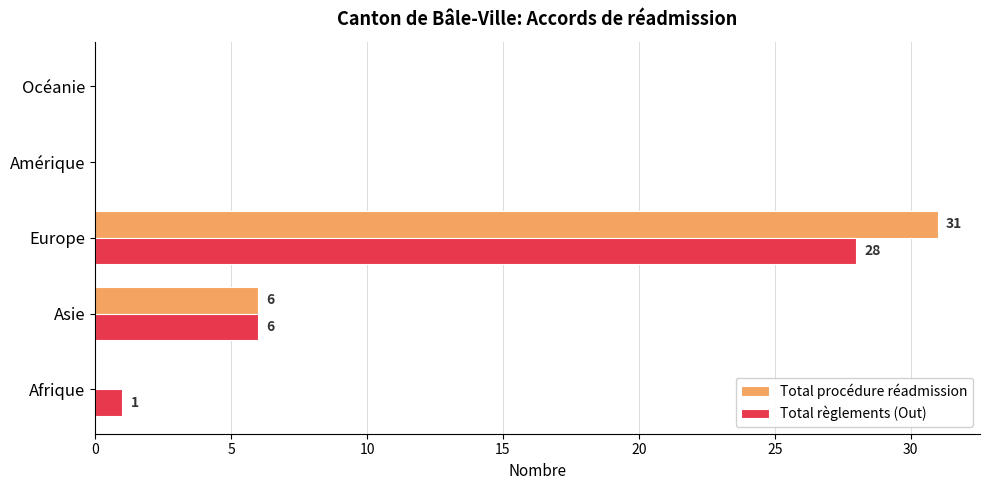

Is it true that Total procédure réadmission equals 0 at Afrique?

True